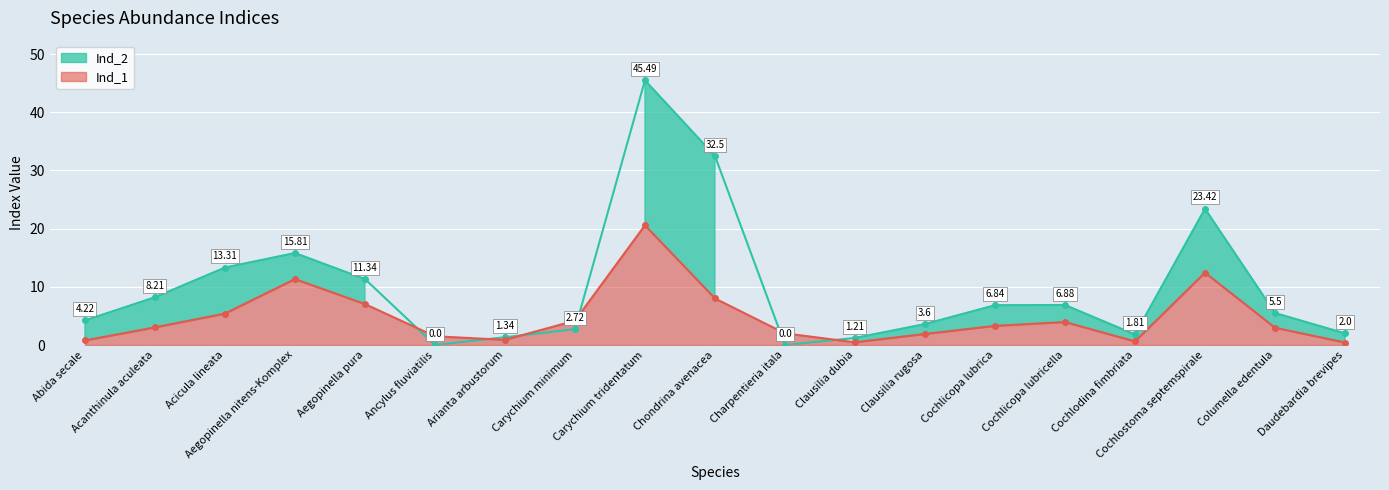

Which series has the largest total across all categories?

Ind_2 line